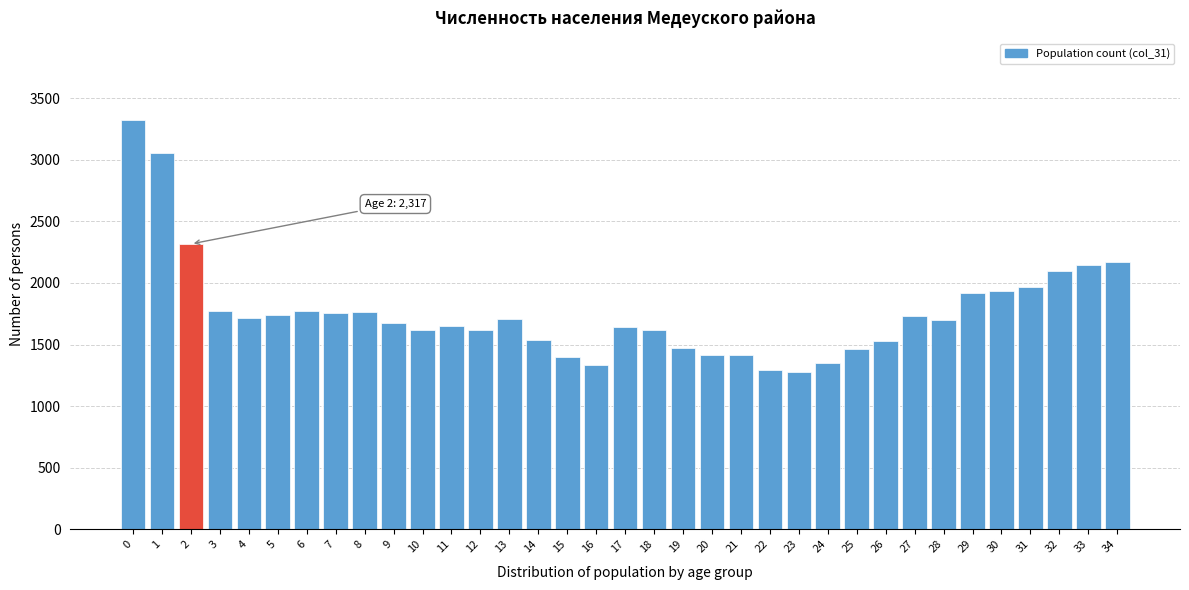

What is the value of the 27th bar from the left?

1531